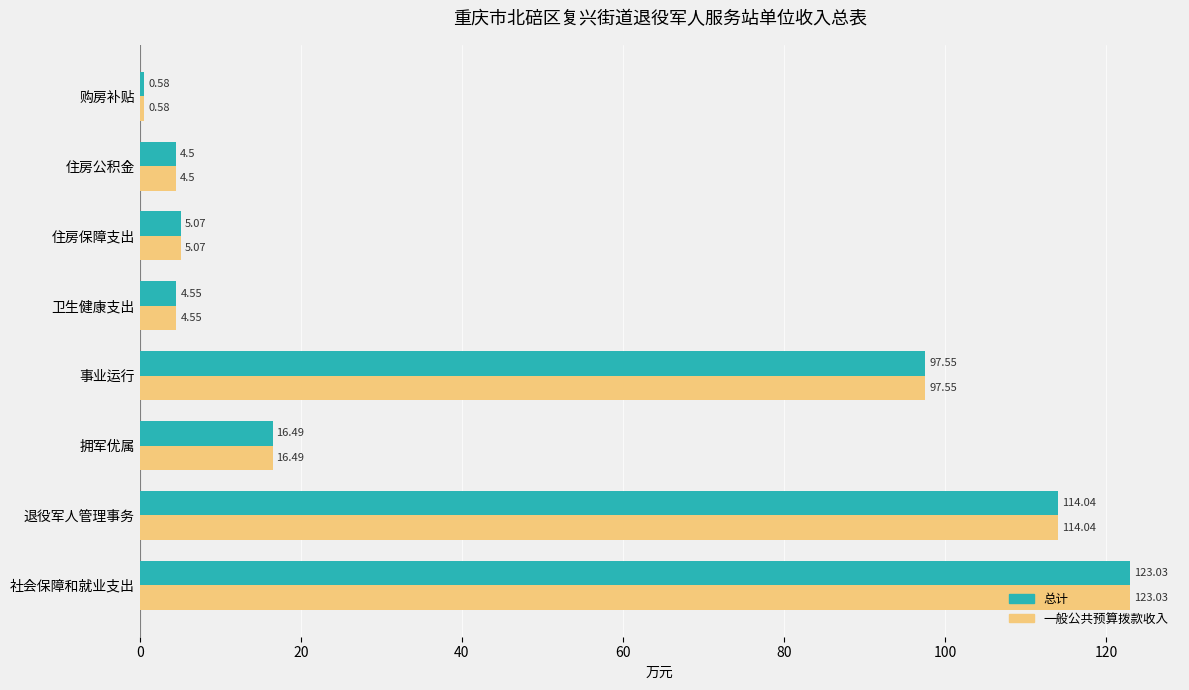

How many values in the 总计 series are below 16?

4